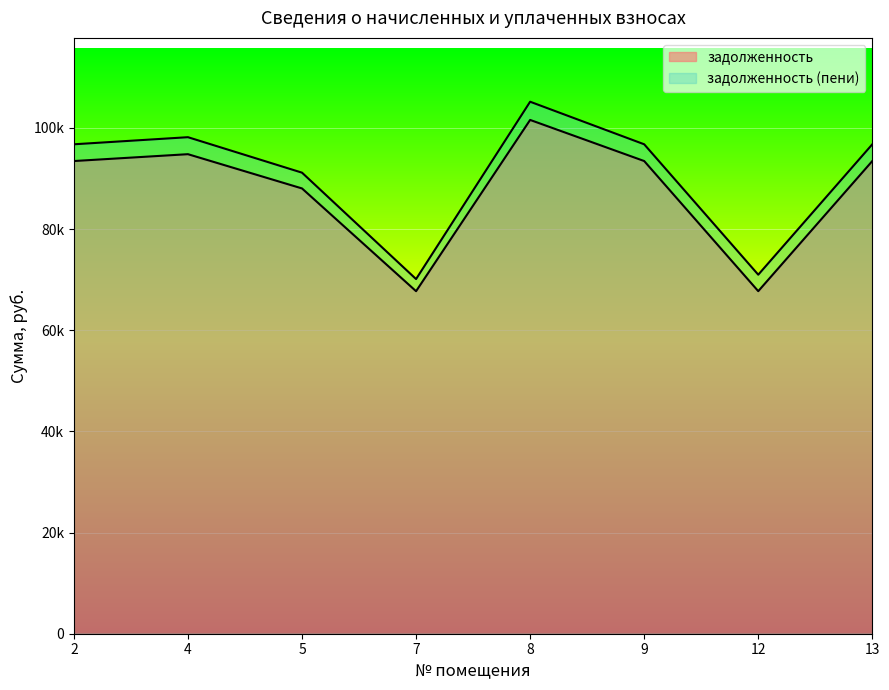

At 13, list the series in order from smallest to largest.

задолженность, задолженность (пени)